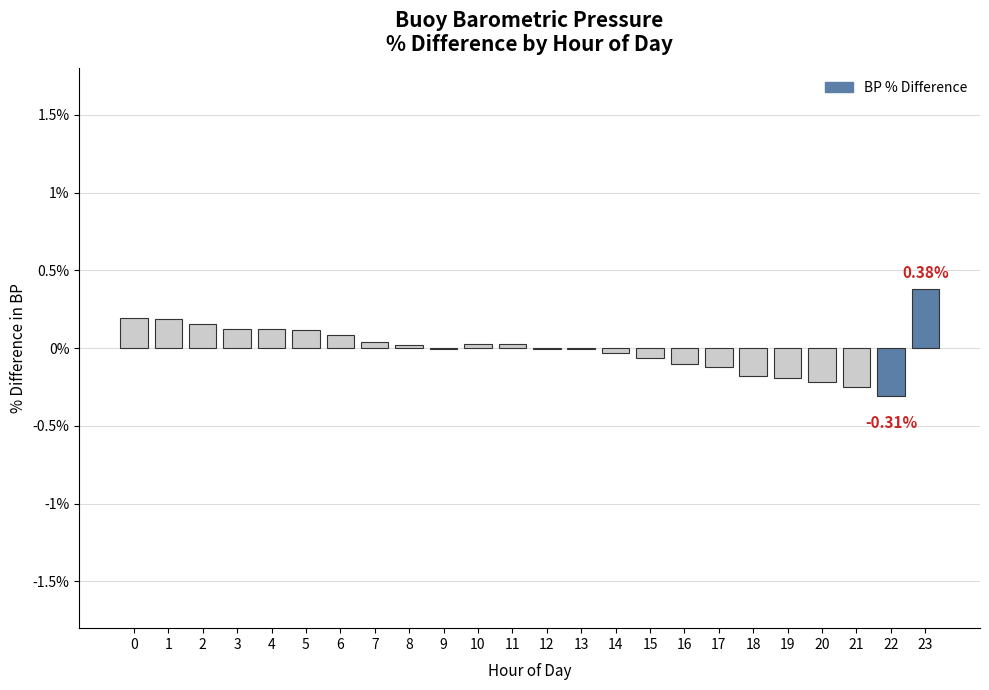

At which category does the chart reach its peak across all series?

23